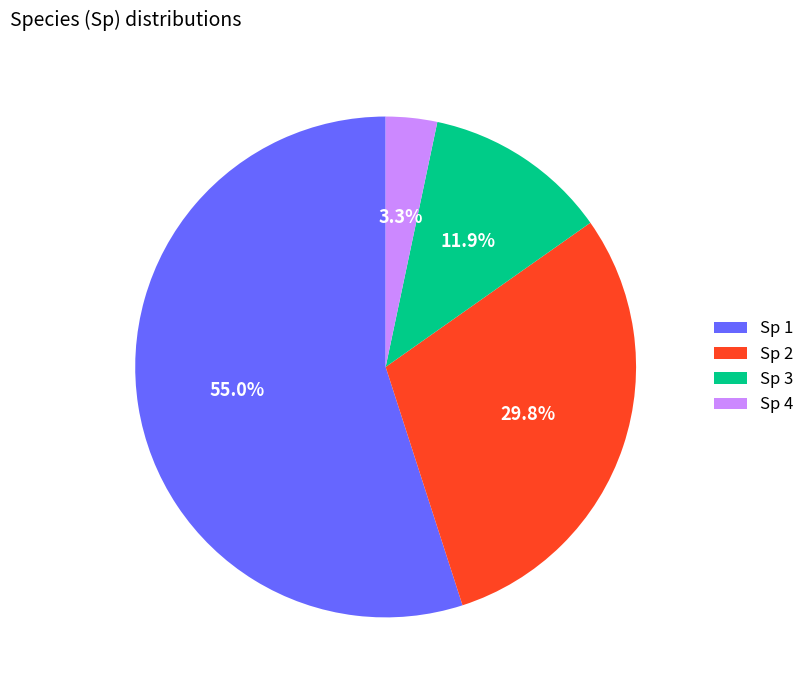

Approximately how many times larger is the value at Sp 2 compared to Sp 3?

2.5